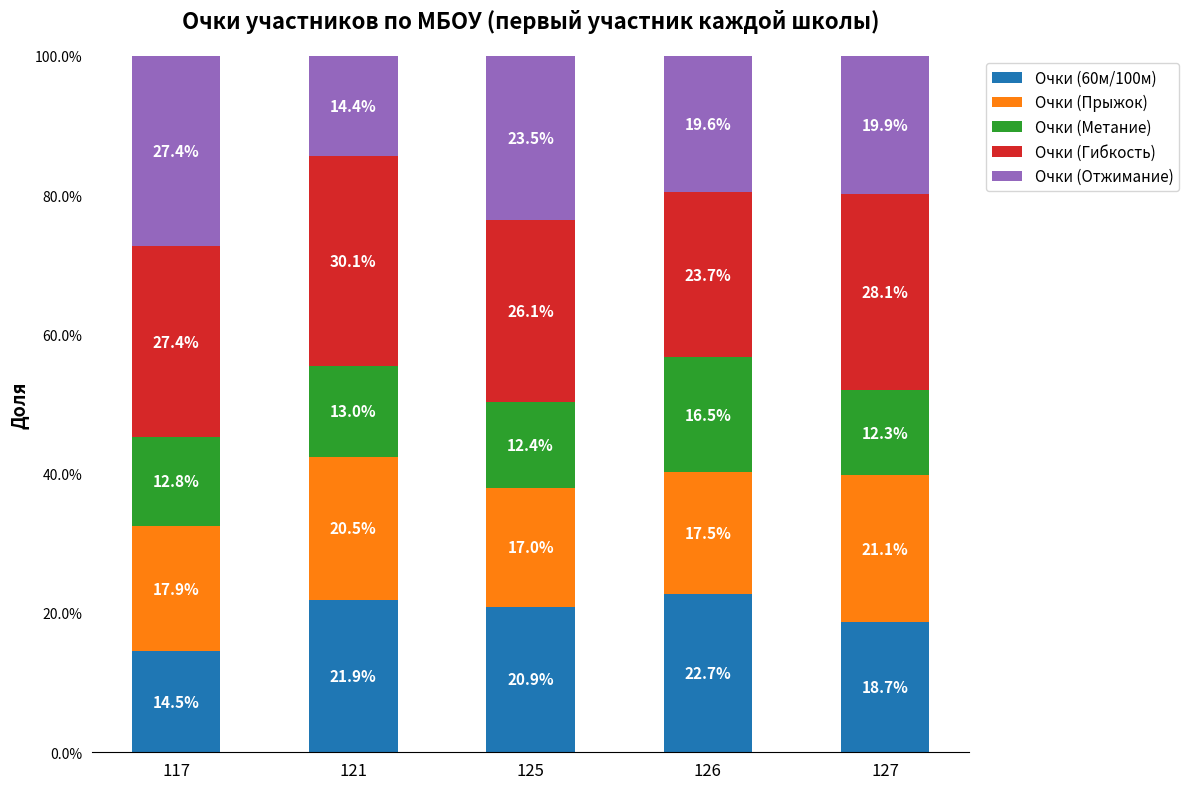

Is it true that Очки (Гибкость) equals 0.3 at 121?

True